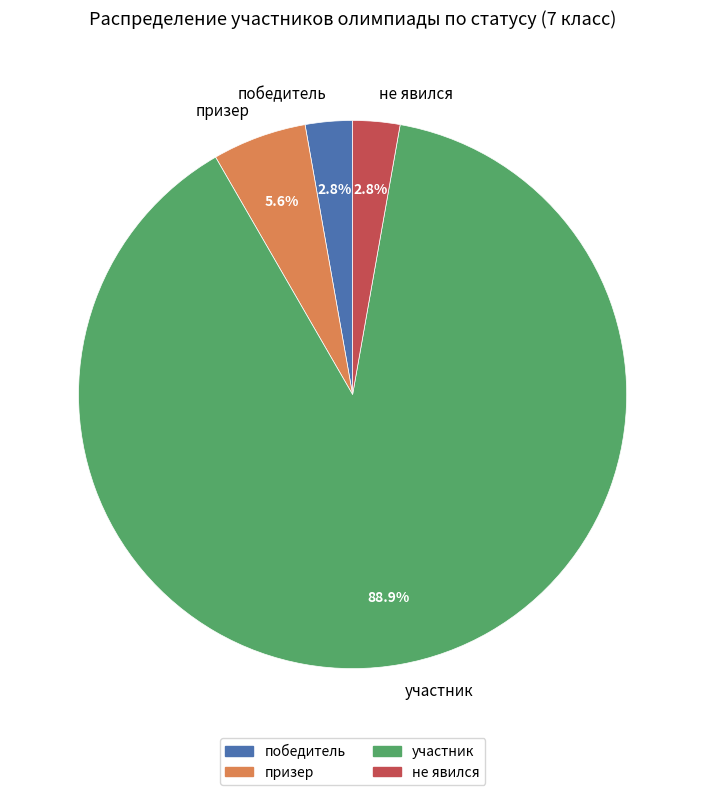

To the nearest percent, what portion does призер represent?

6%